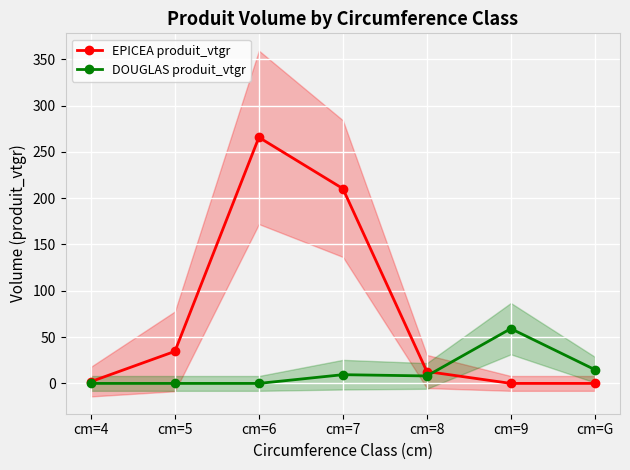

The value of DOUGLAS produit_vtgr at cm=7 is 9.4. True or false?

True